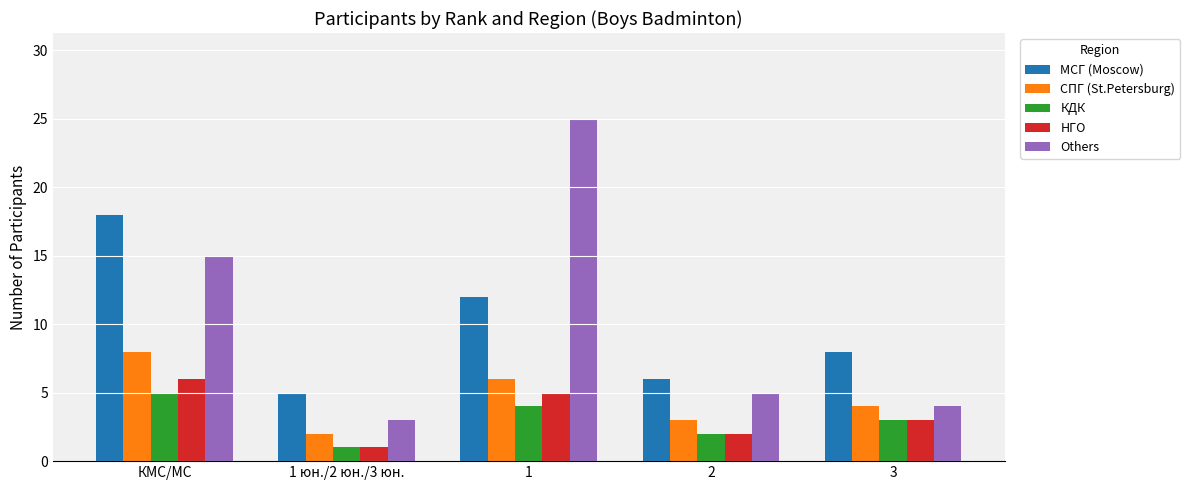

What is the label of the 5th bar from the left?

3